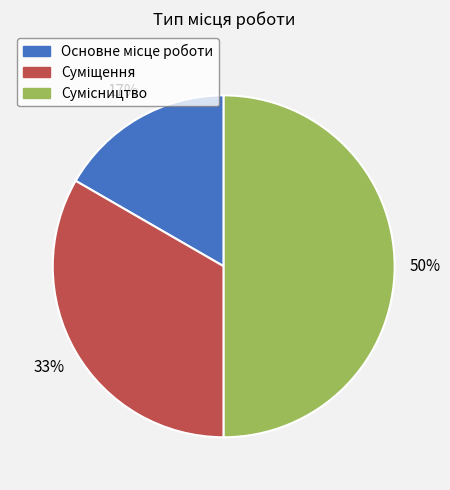

To the nearest percent, what is the average slice percentage?

33%